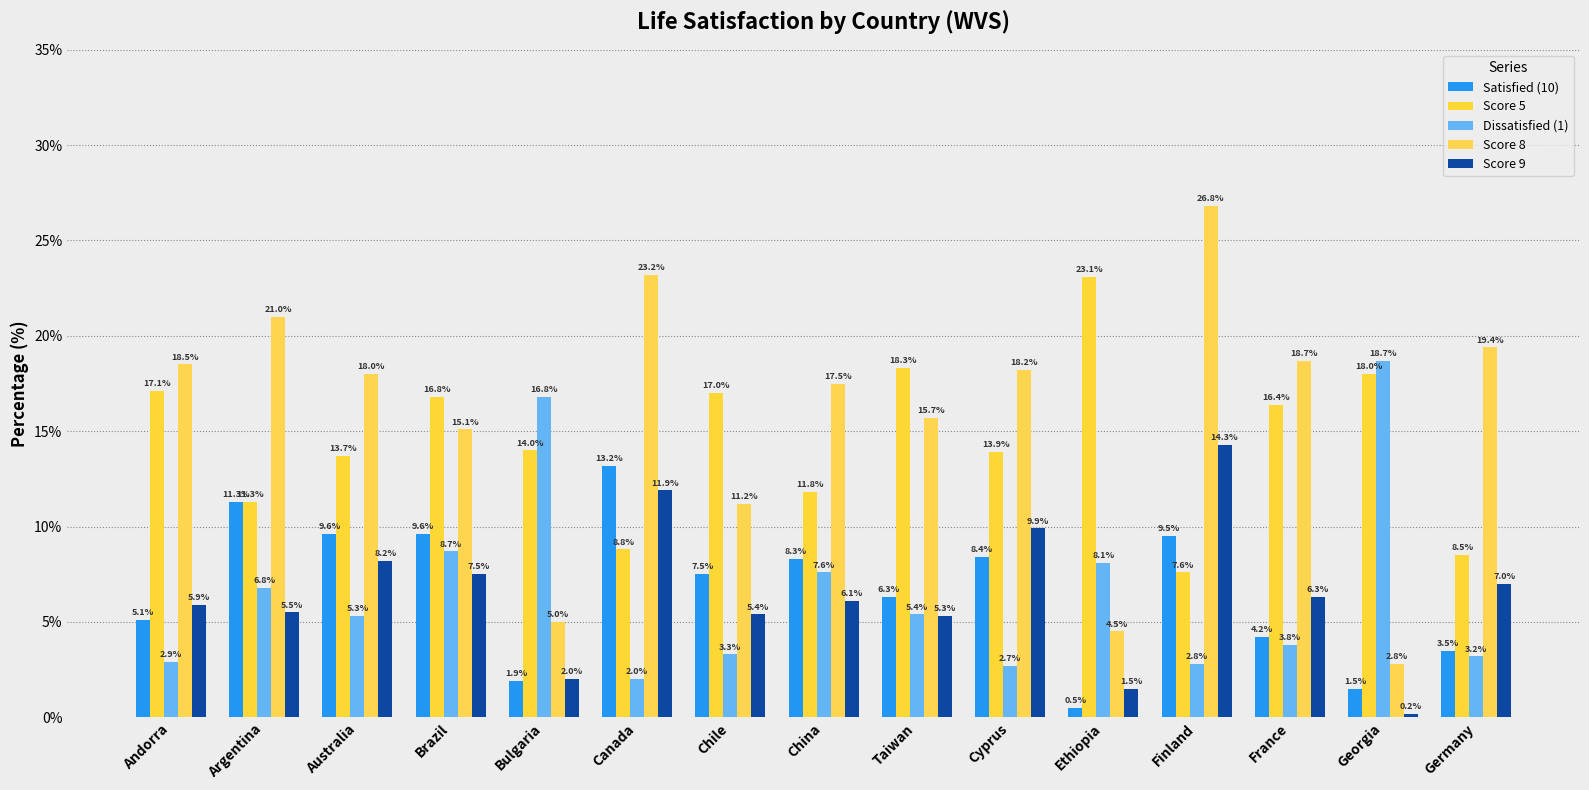

At which category is the sum across all series the highest?

Finland